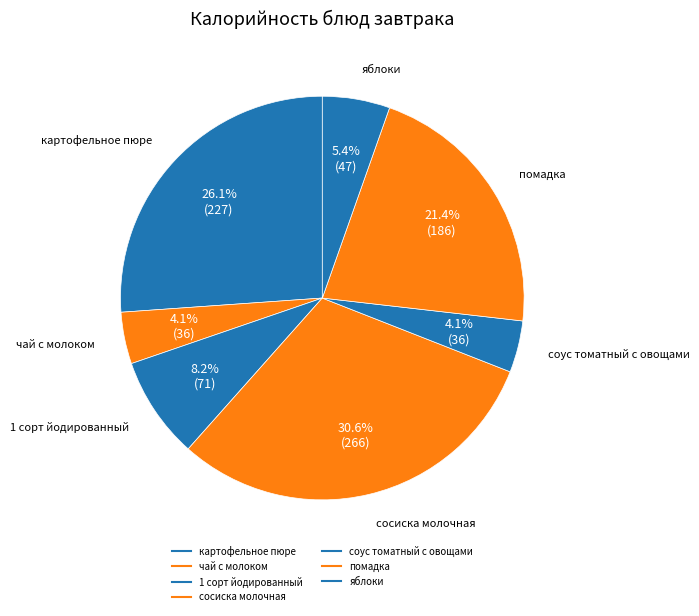

What percentage do помадка and яблоки together represent?

26.8%